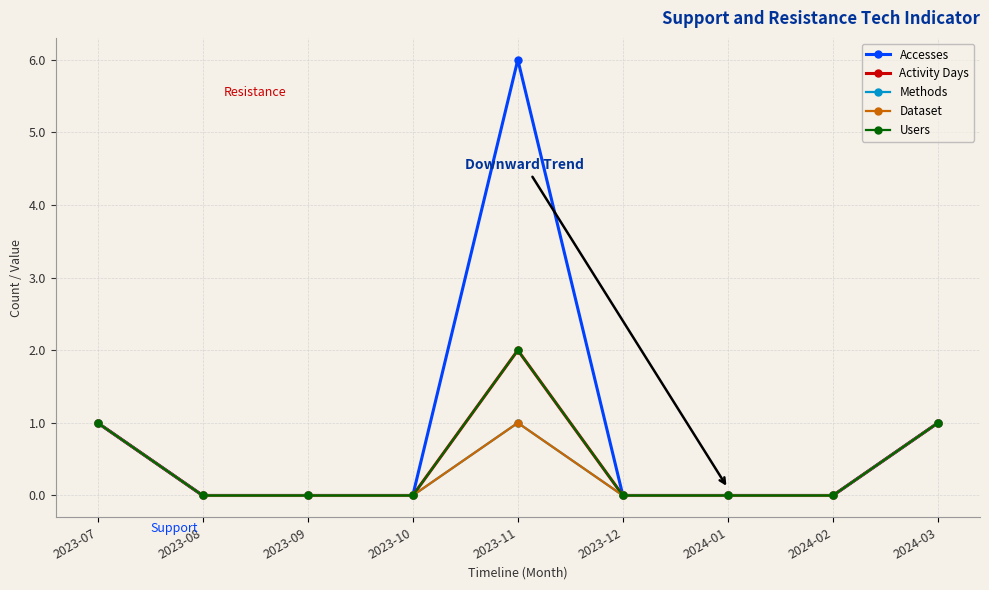

Does the chart display data point markers on the line(s)?

Yes